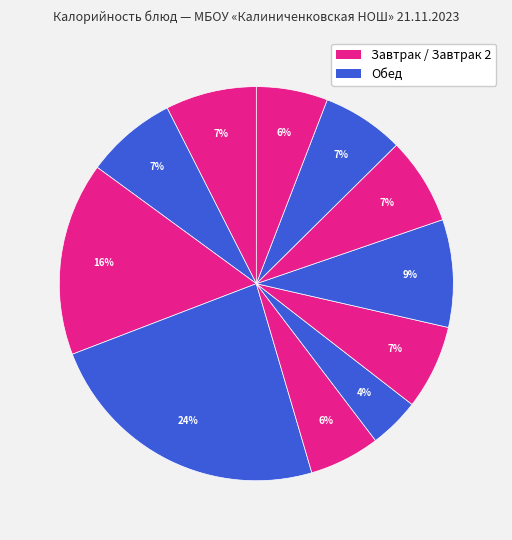

How many slices are in this pie chart?

11